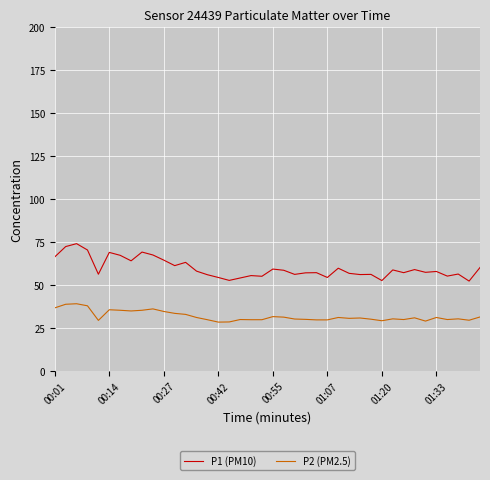

True or false: P2 (PM2.5) and P1 (PM10) intersect in this chart.

False